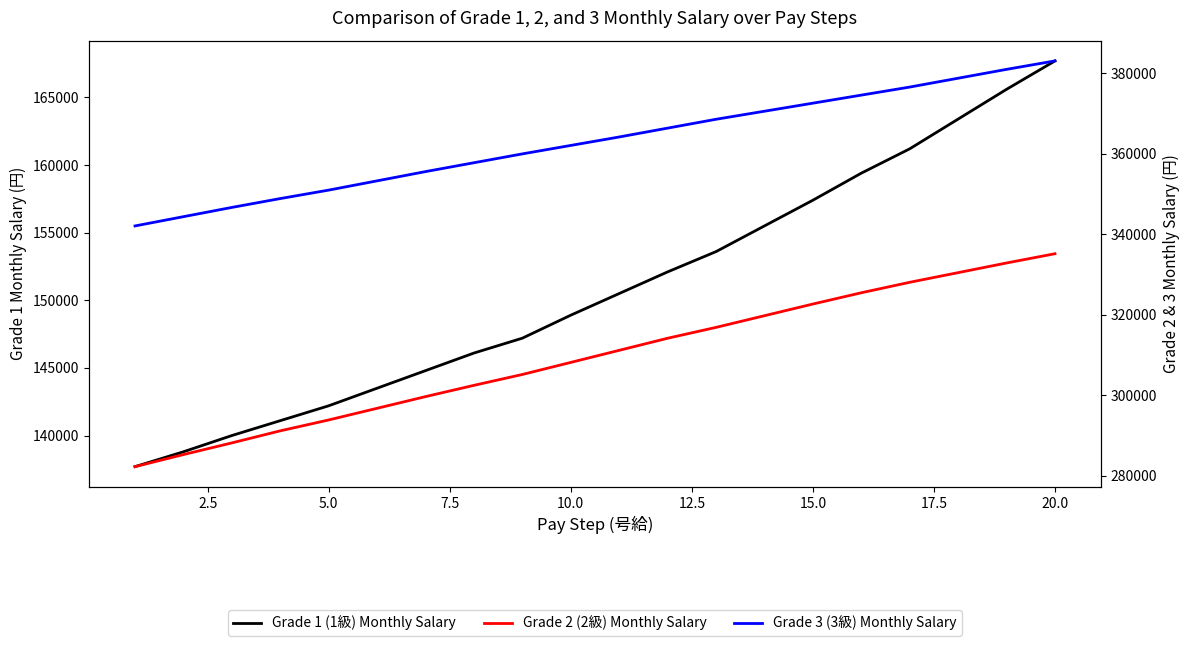

Does the chart display data point markers on the line(s)?

No